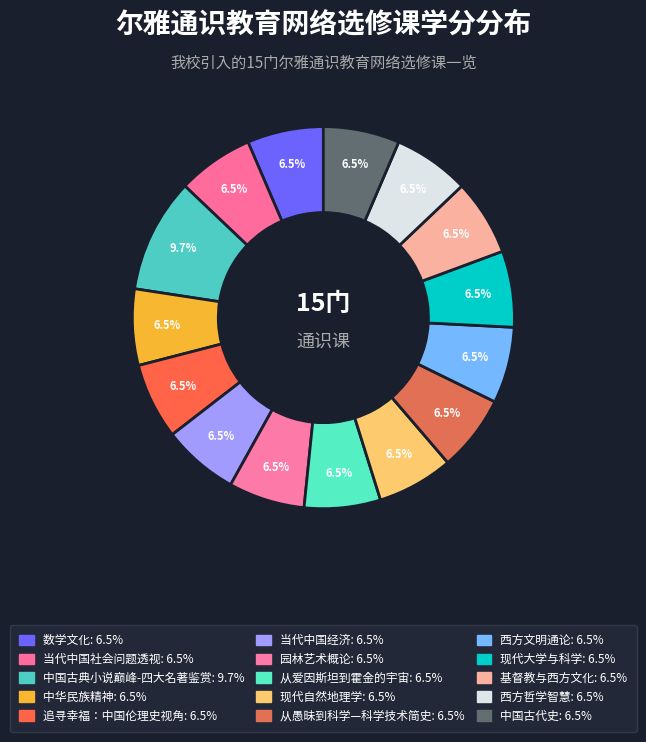

Is the sum of 从愚昧到科学—科学技术简史 and 西方文明通论 greater than half?

No